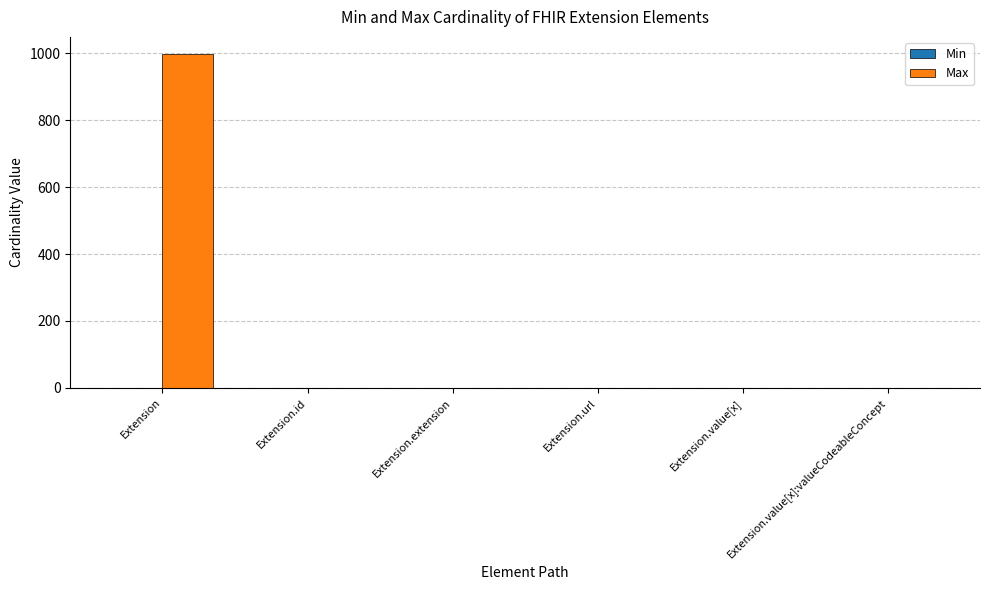

How many series are shown in this chart?

2